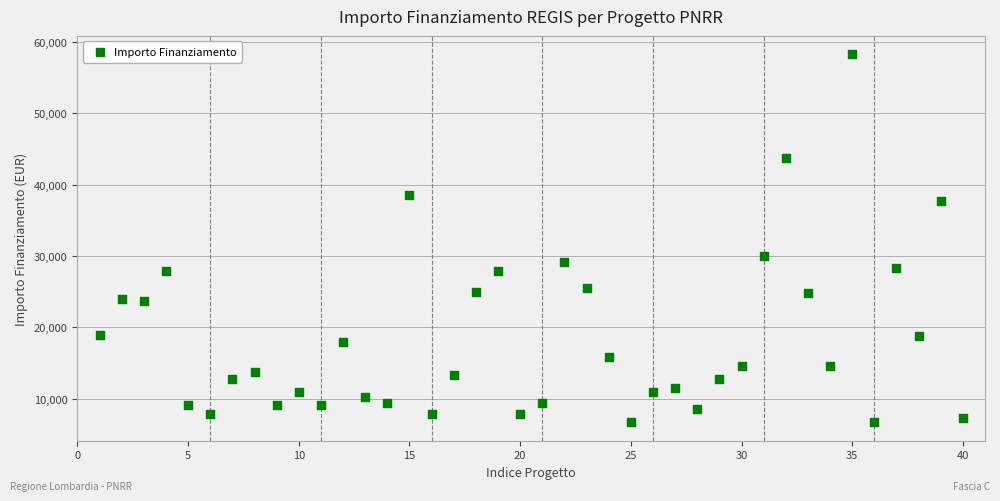

What Y value in the scatter plot is closest to 32474?

29995